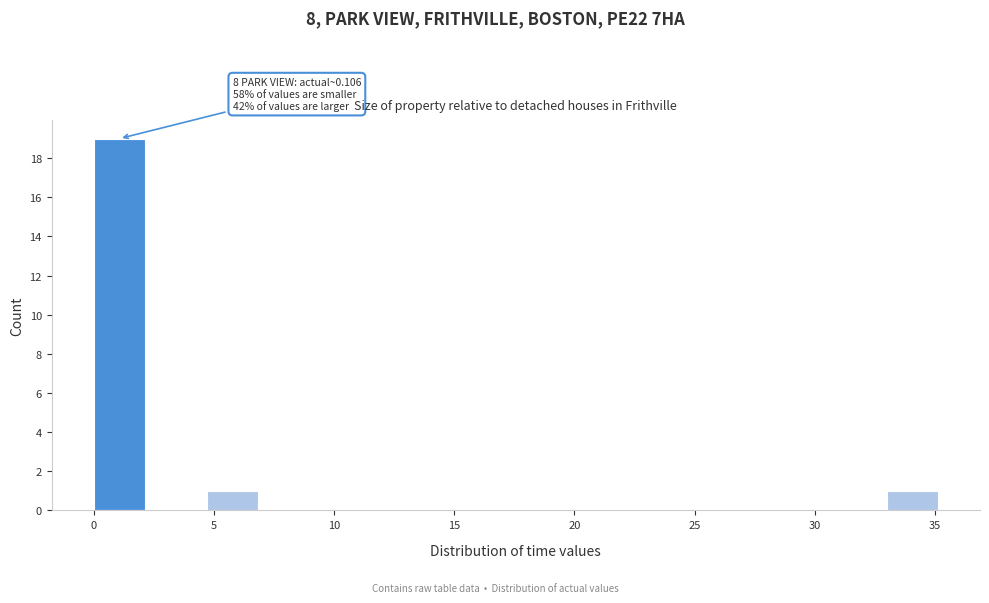

Which range on the x-axis has the tallest bar?

0.0 to 2.5